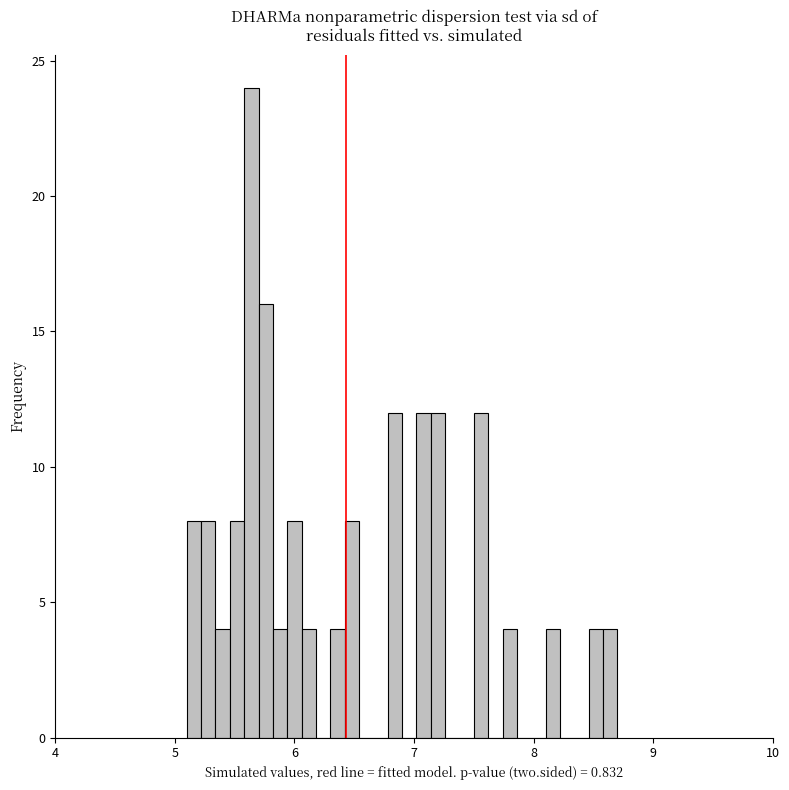

Read against the x-axis, roughly where is the centre of the tallest bar?

5.6